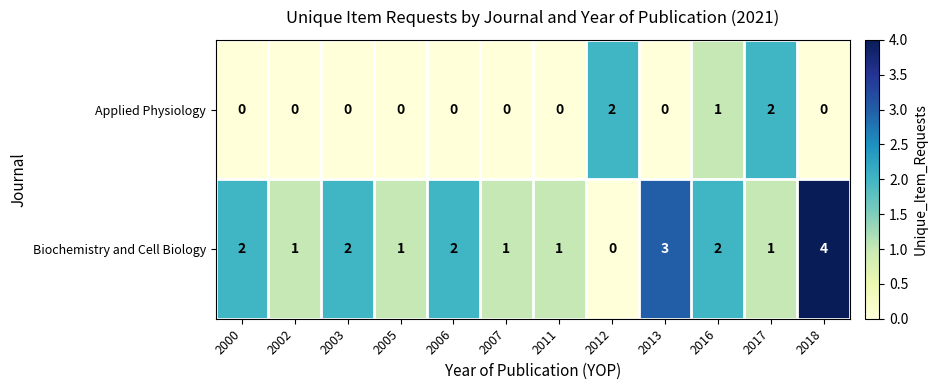

Where is Applied Physiology nearest to the value 1?

2016